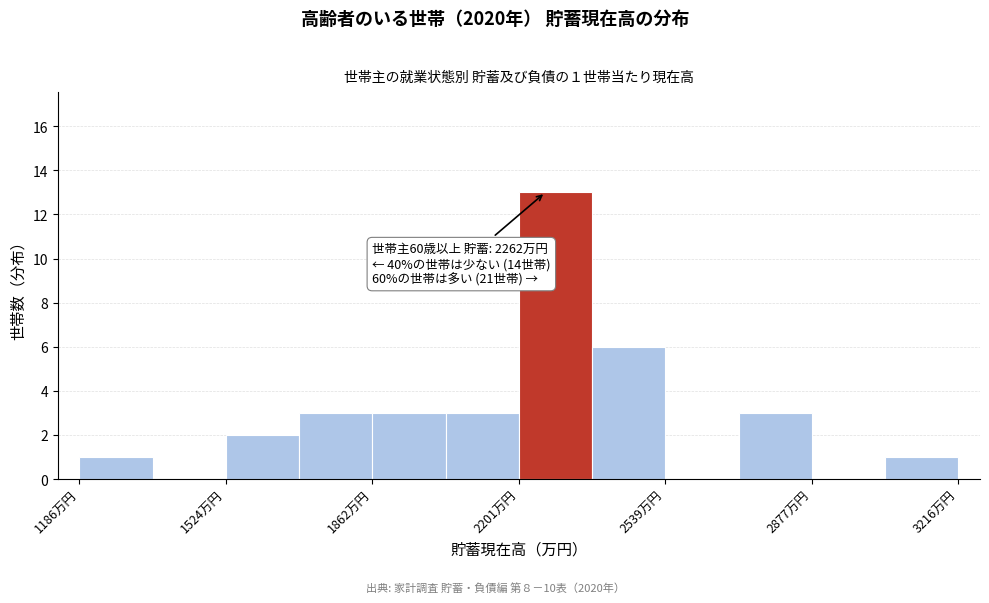

Read against the x-axis, roughly where is the centre of the tallest bar?

2300